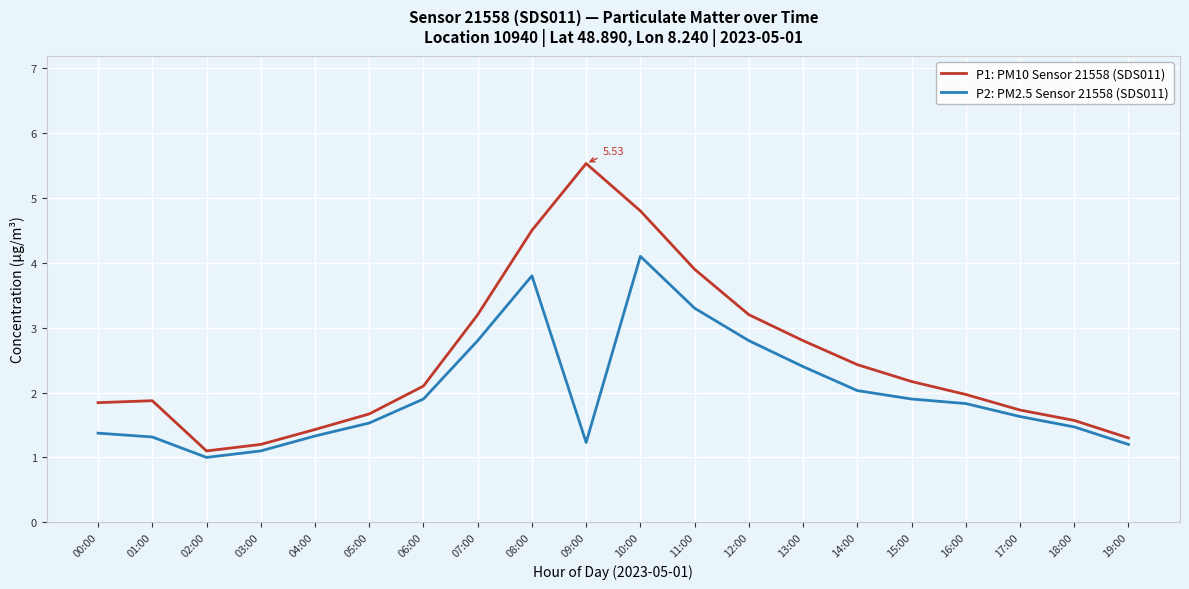

At 10:00, list the series in order from smallest to largest.

P2: PM2.5 Sensor 21558 (SDS011), P1: PM10 Sensor 21558 (SDS011)